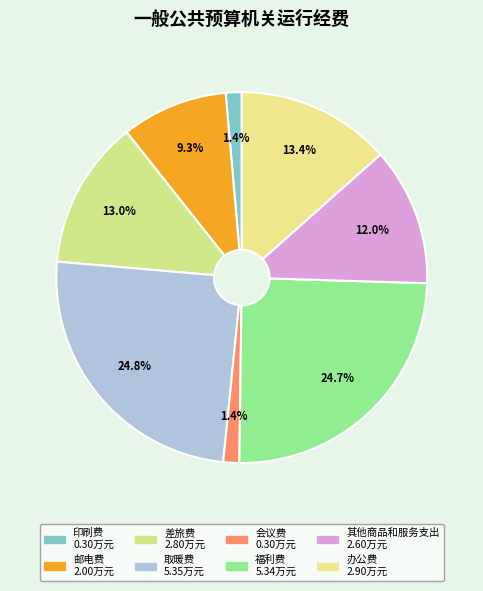

Combined, do 会议费 and 其他商品和服务支出 account for over 50%?

No